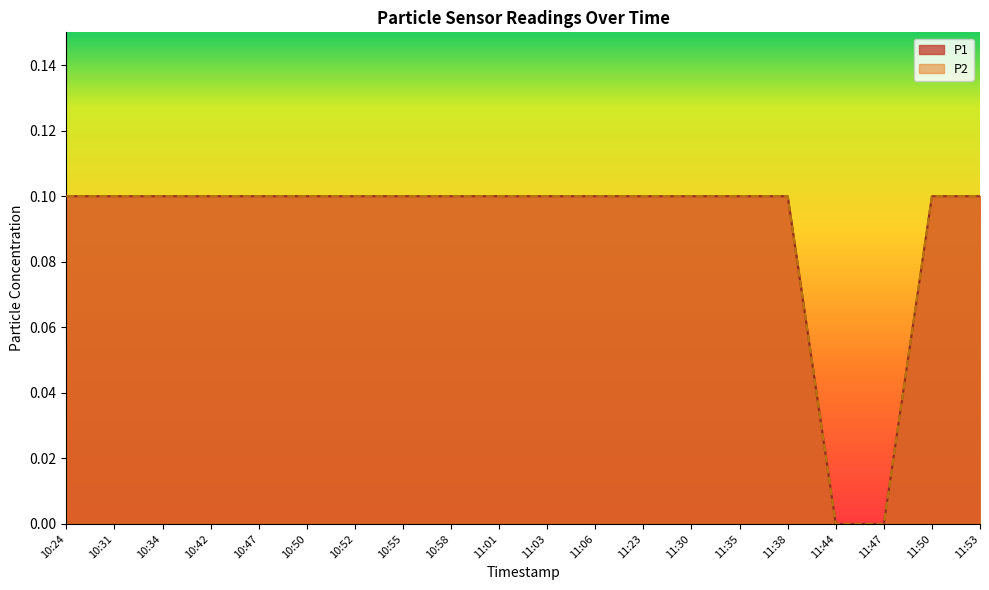

Rank the series by their maximum value, from highest to lowest.

P1, P2